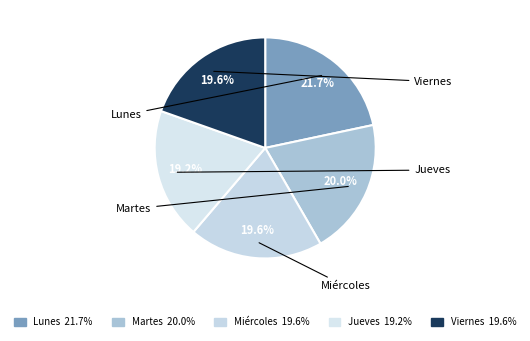

Does Jueves account for over 50% of the chart?

No